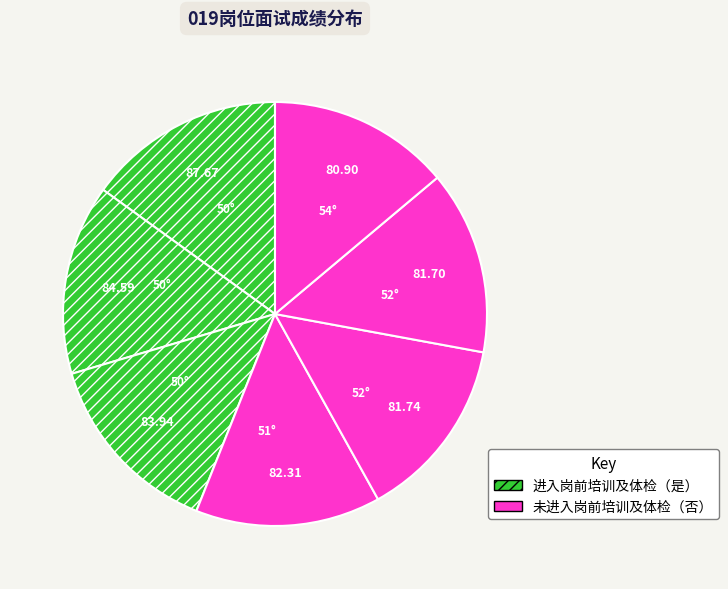

How many slices are in this pie chart?

7